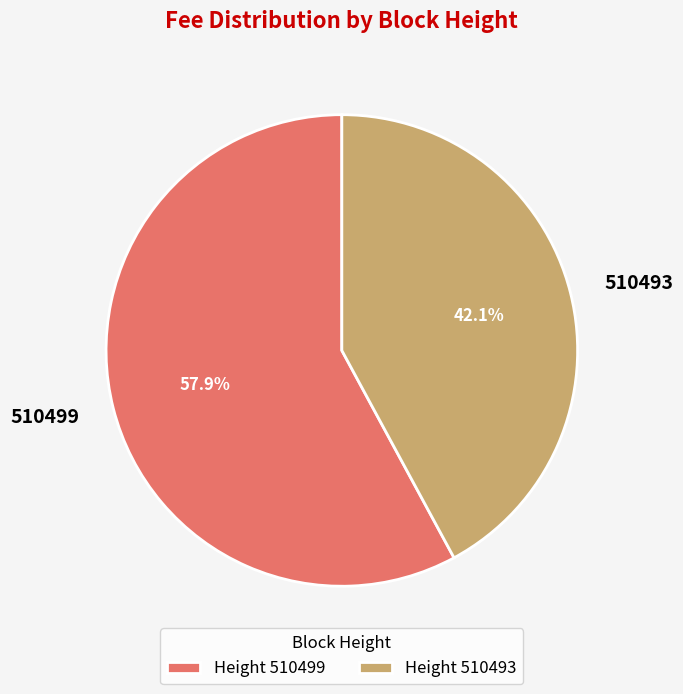

To the nearest percent, what is the combined percentage of 510493 and 510499?

100%